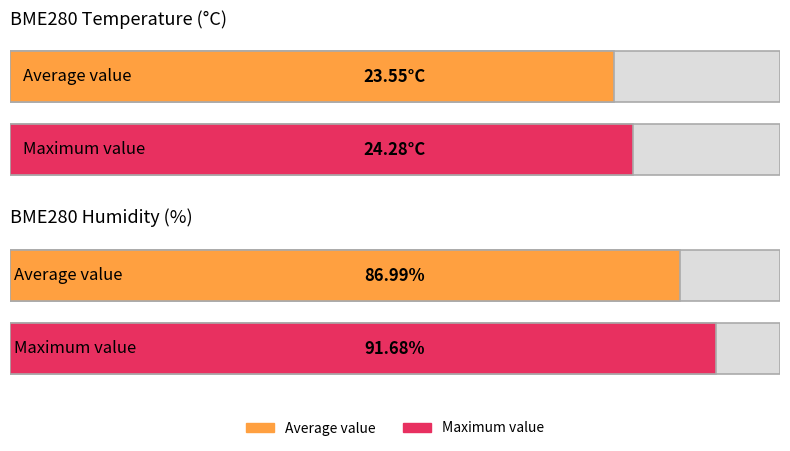

How many series are shown in this chart?

2